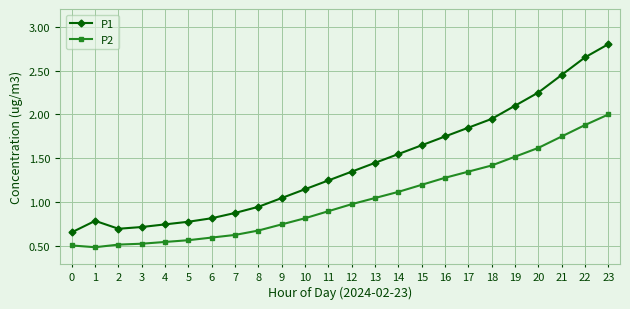

What is the average value of the P2 series?

1.0